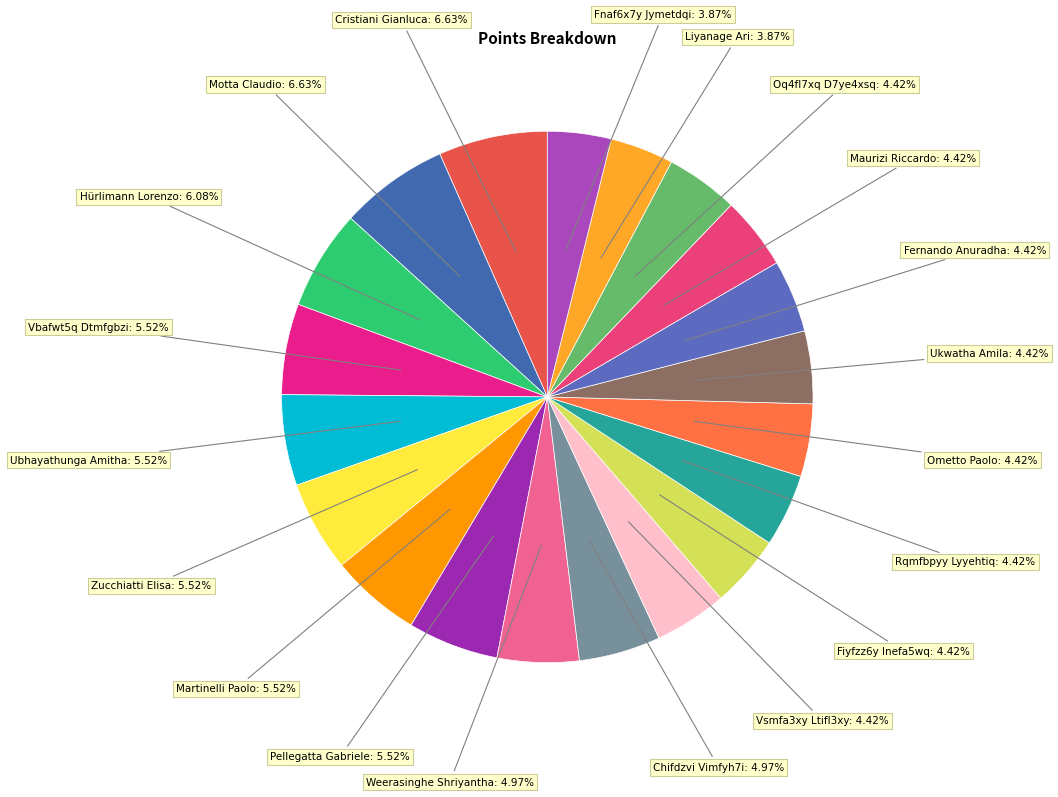

Count the number of slices in the pie.

20